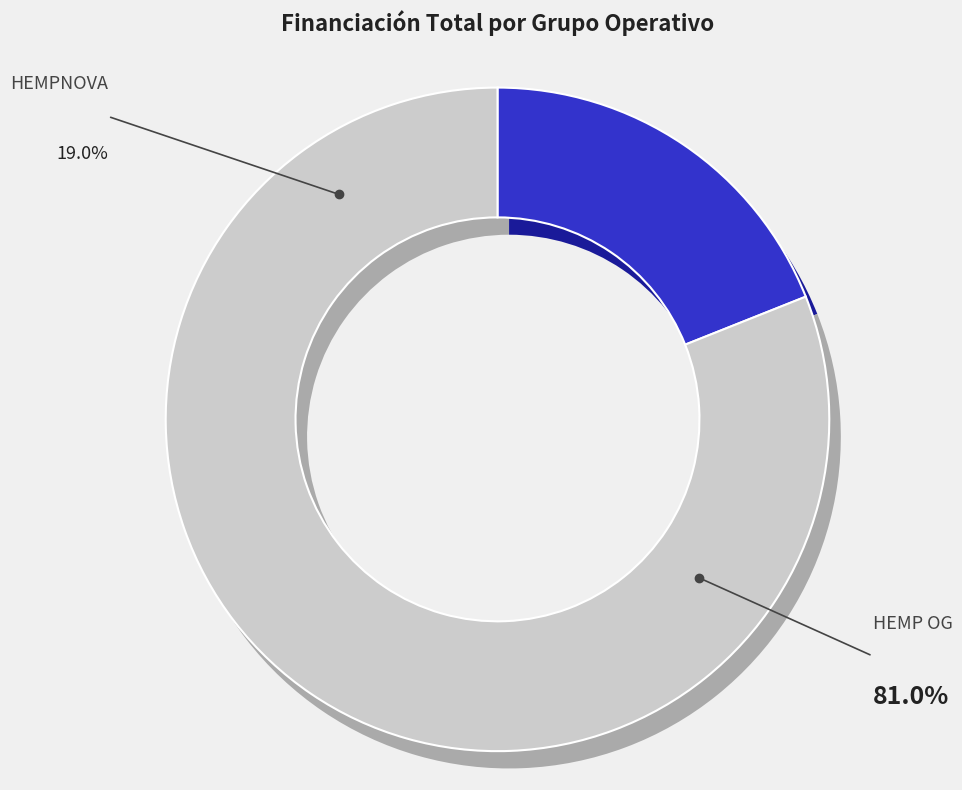

What percentage is NOT represented by HEMPNOVA Operational Group?

81.0%